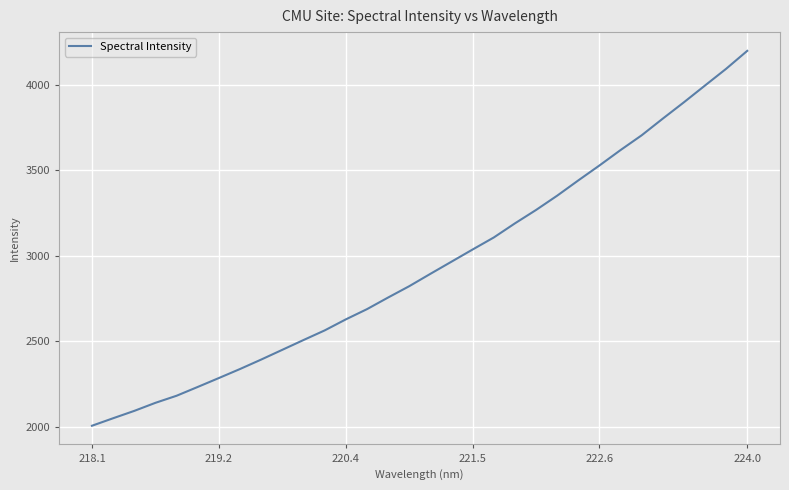

What is the difference between the maximum and minimum values?

2192.8